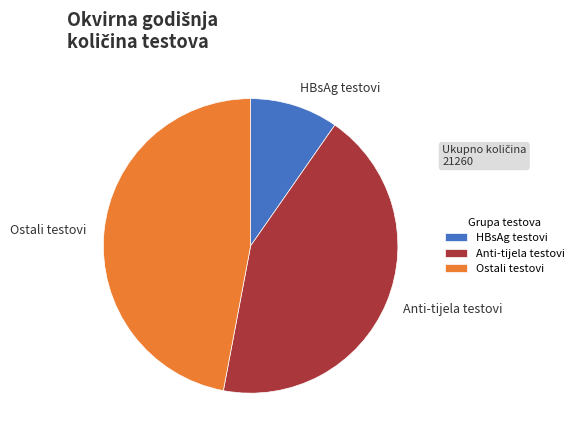

Combined, do HBsAg testovi and Ostali testovi account for over 50%?

Yes